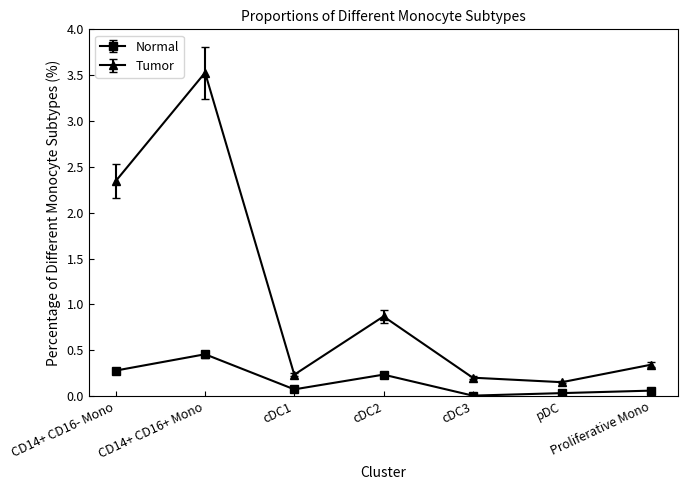

Which category has the highest value across all series?

CD14+ CD16+ Mono